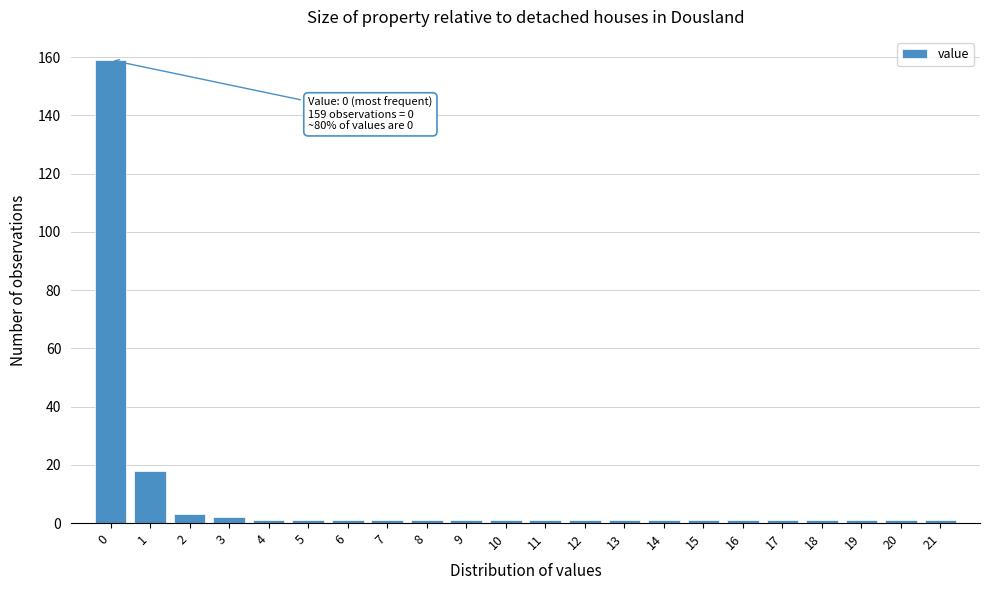

Reading left to right, transcribe all the data shown in this chart.

159	18	3	2	1	1	1	1	1	1	1	1	1	1	1	1	1	1	1	1	1	1